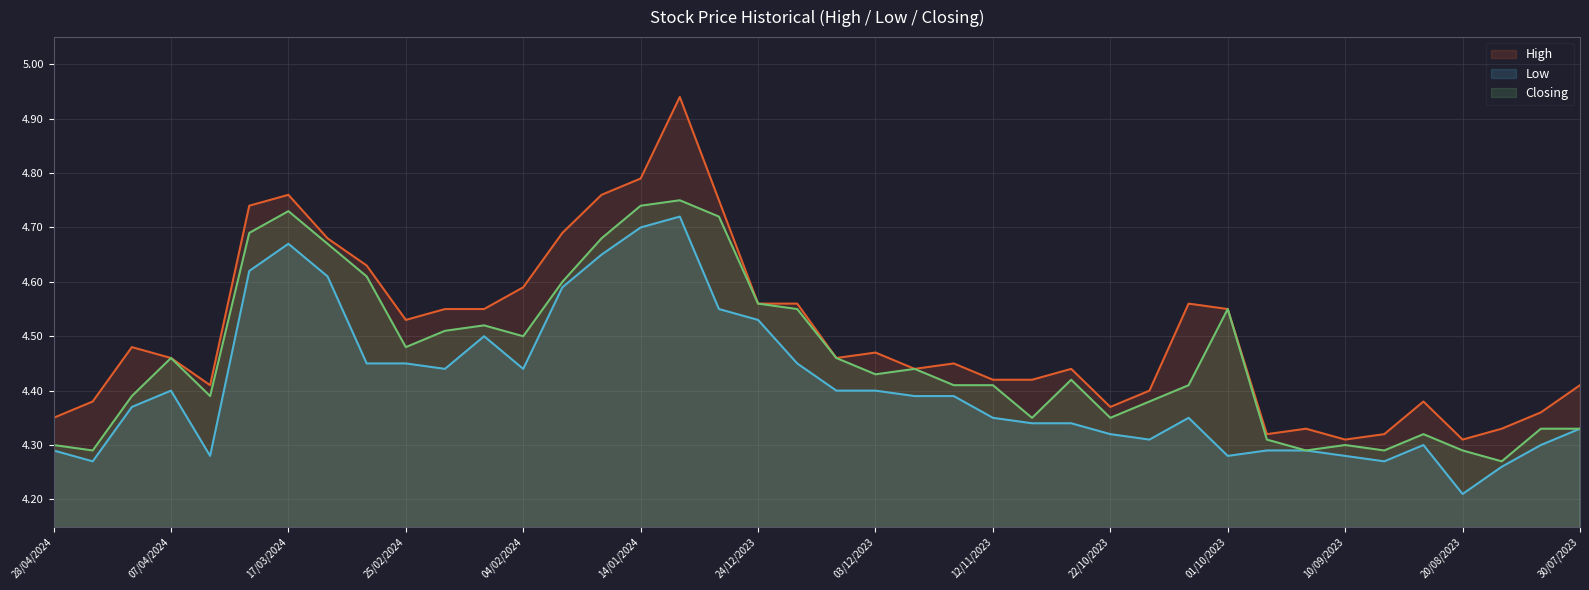

Which series has the widest spread of values?

High